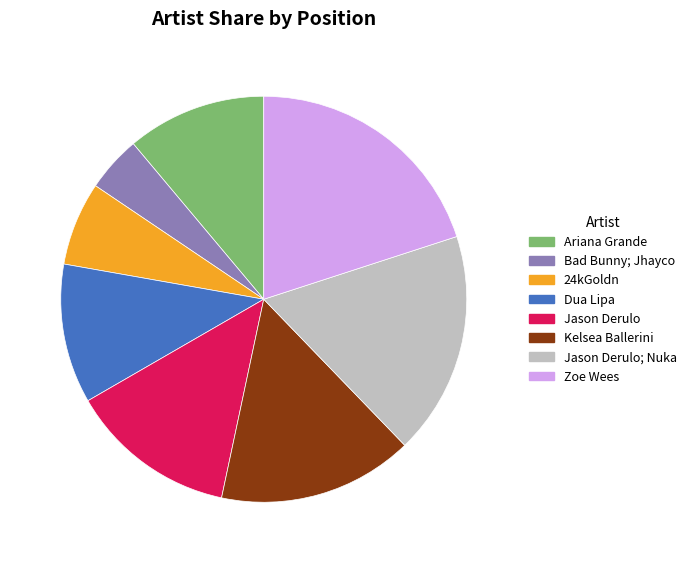

Approximately how many times larger is the value at Zoe Wees compared to Dua Lipa?

1.8